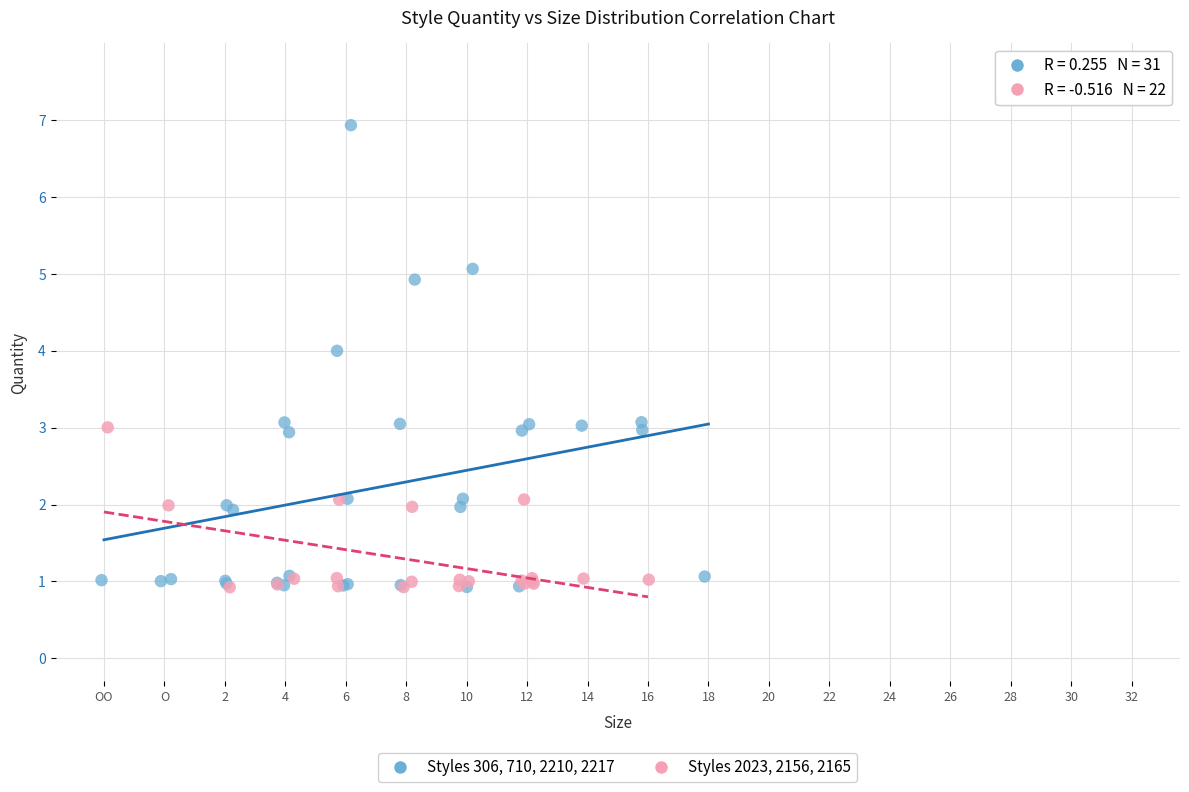

Which series has the largest Y range (max minus min)?

Styles 306, 710, 2210, 2217